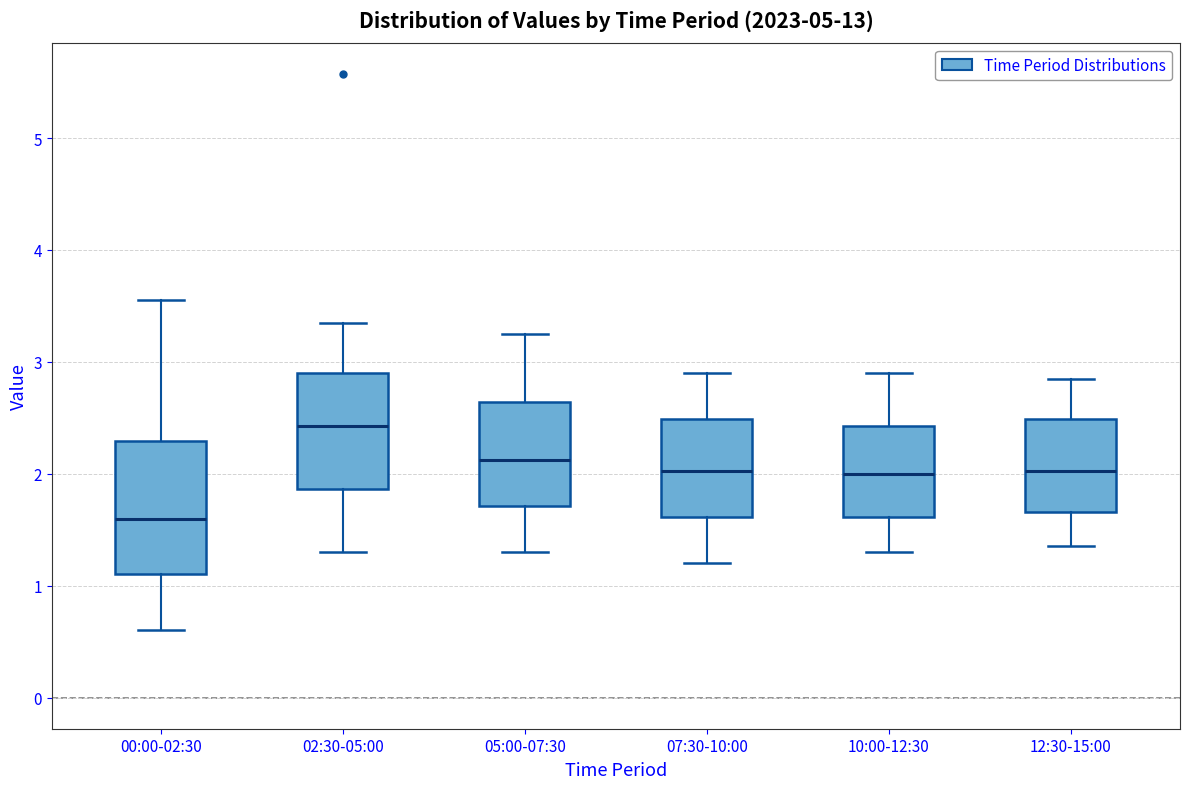

Which box has the lowest median line?

00:00-02:30